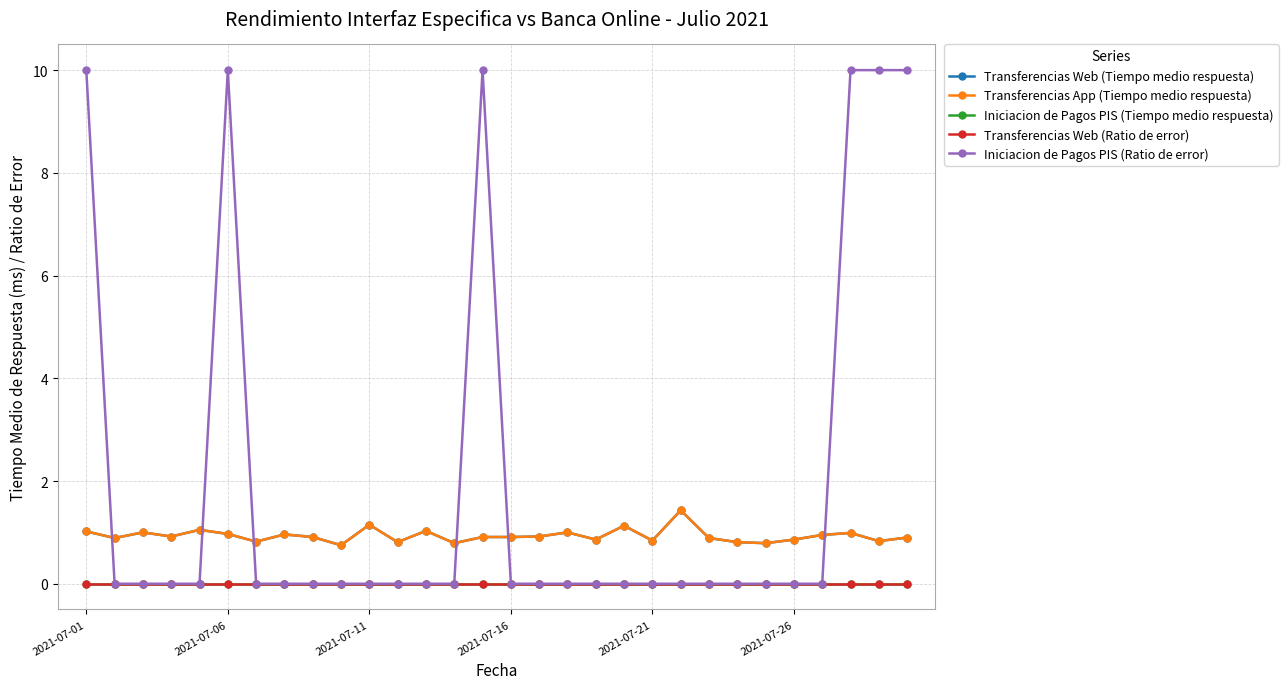

True or false: Iniciacion de Pagos PIS (Tiempo medio respuesta) and Transferencias Web (Tiempo medio respuesta) intersect in this chart.

False